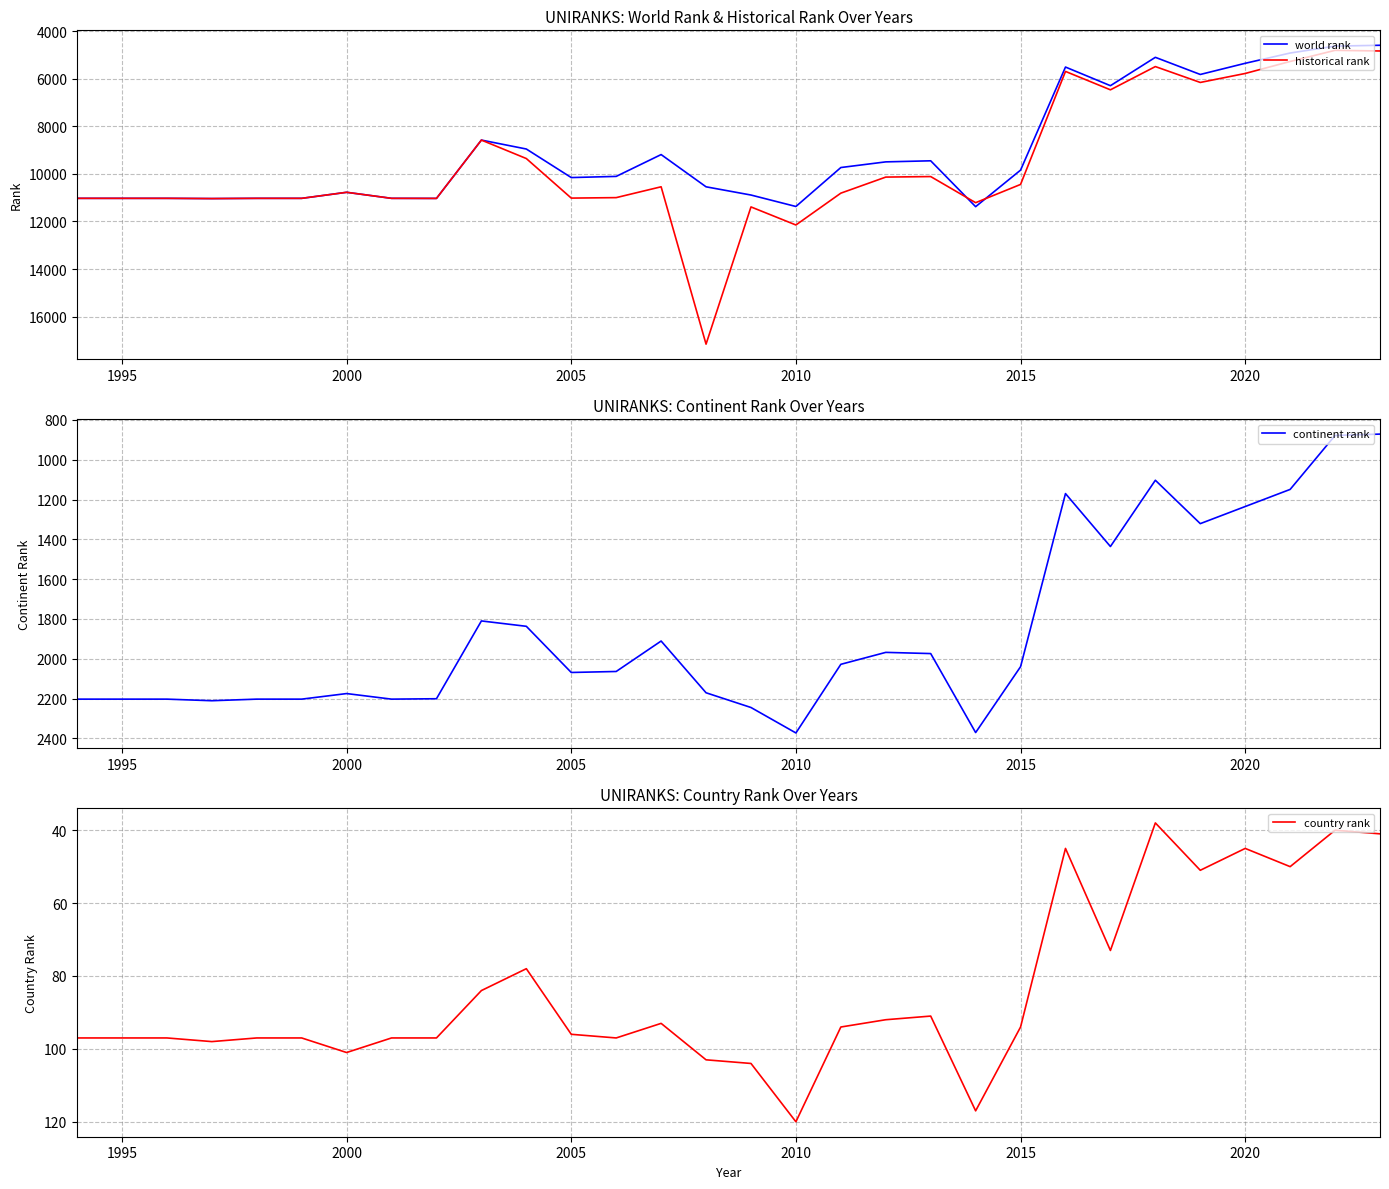

True or false: historical rank has a value of 7254 at 2010.

False